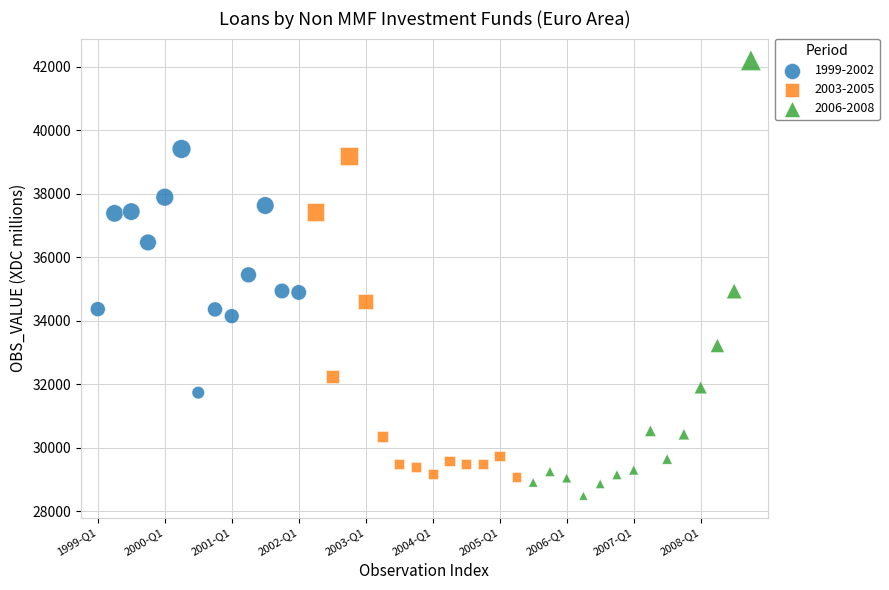

Which series reaches the maximum Y coordinate?

2006-2008